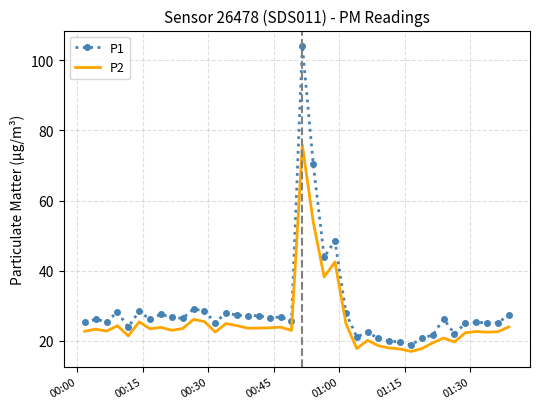

What is the difference between the maximum and minimum values in the P2 series?

58.8